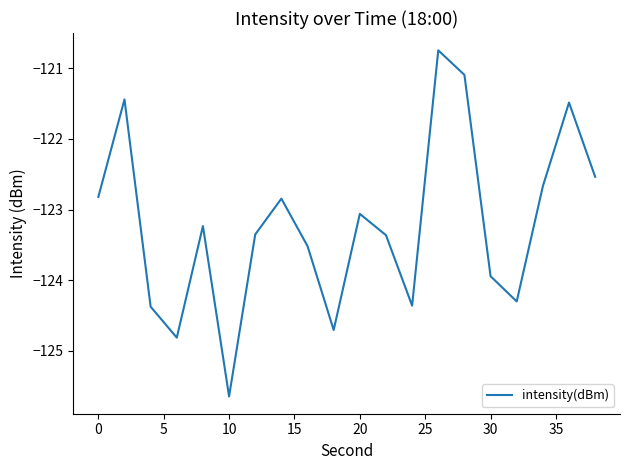

What is the difference between the maximum and minimum values?

4.9